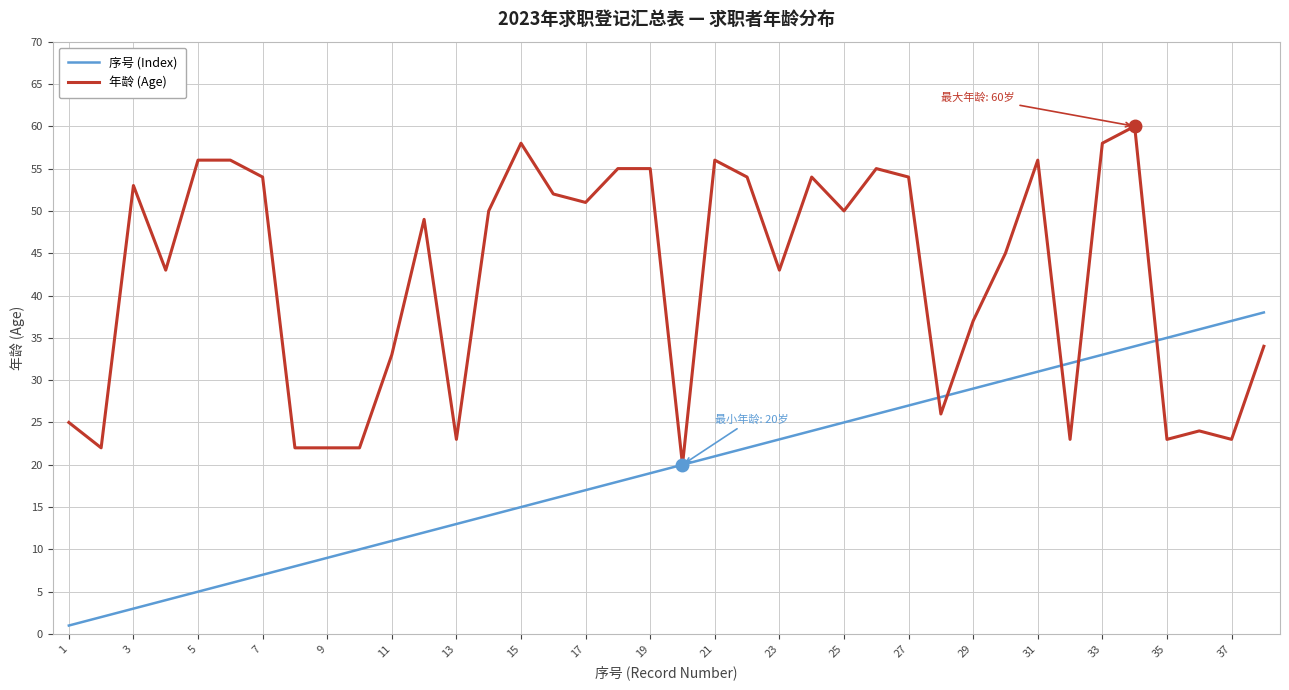

List the series in order of their peak value, highest first.

年龄 (Age), 序号 (Index)